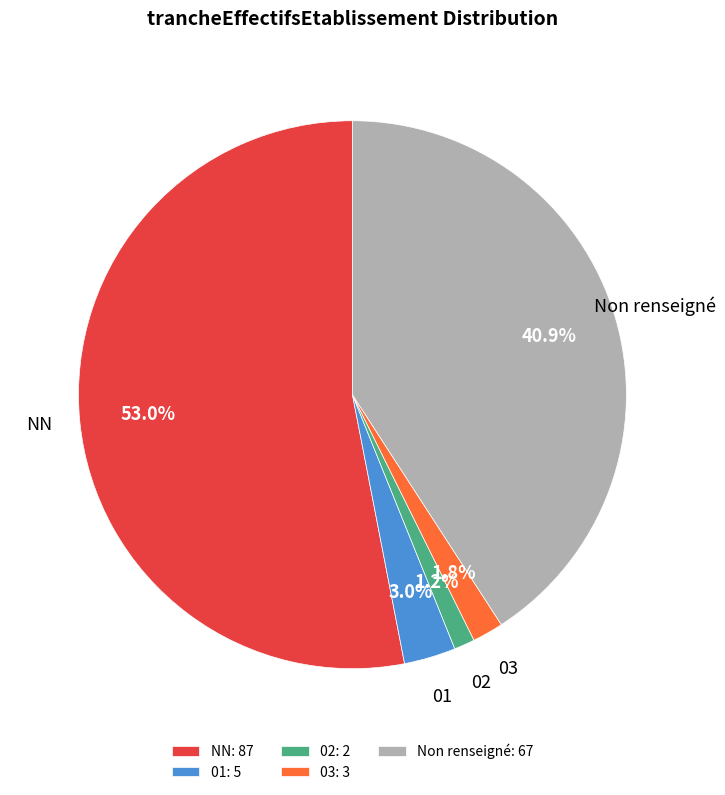

Which slice represents more than half of the pie?

NN: 87